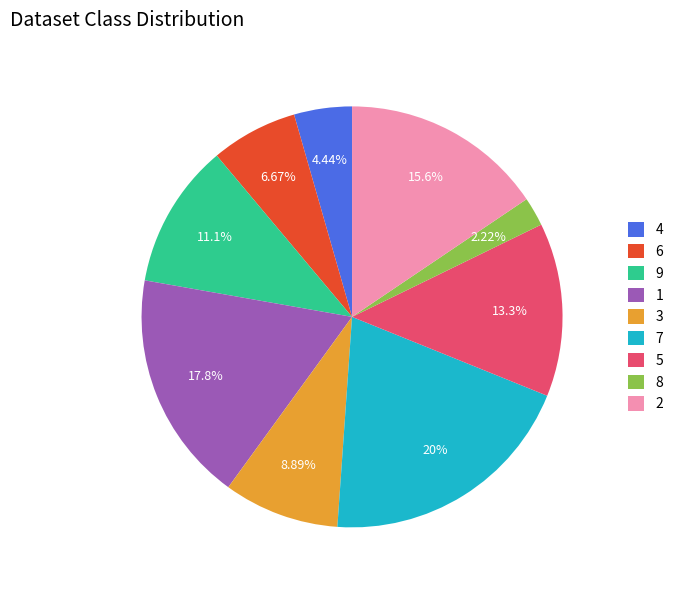

To the nearest percent, what is the average slice percentage?

11%